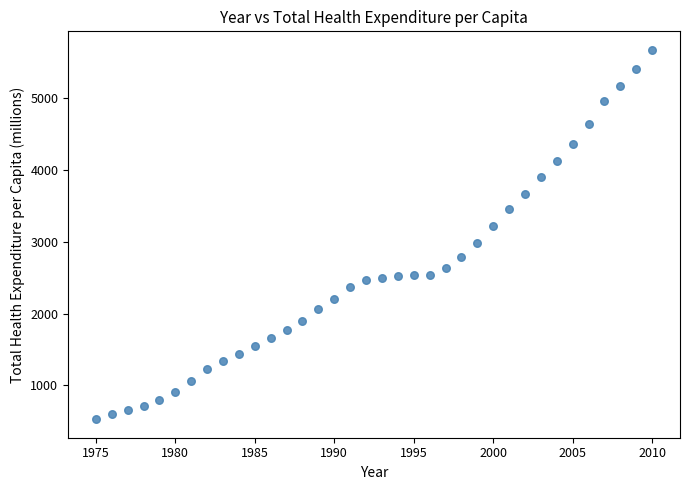

What is the range of Y values (max minus min)?

5148.8